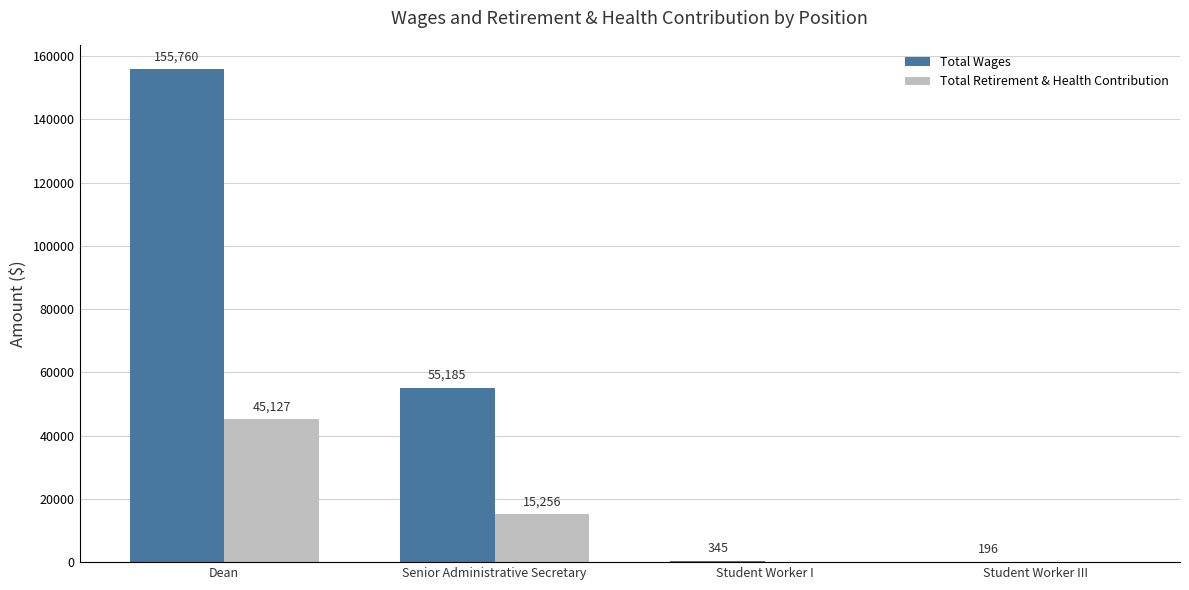

Which series has the largest range (max minus min)?

Total Wages